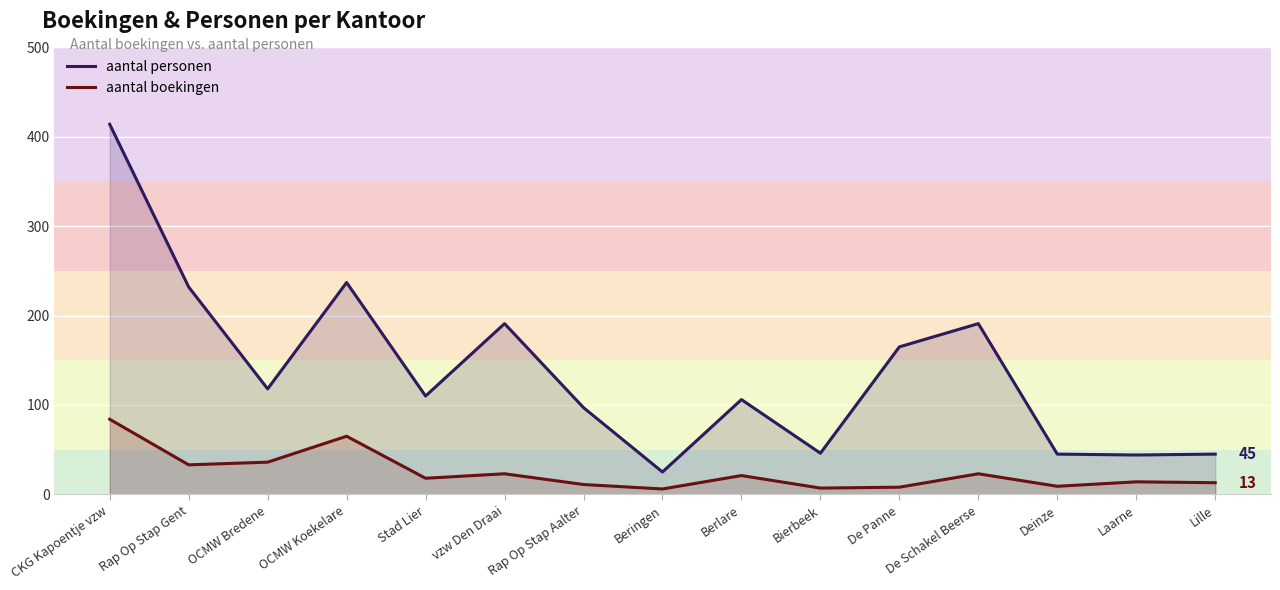

True or false: aantal personen and aantal boekingen cross at least once.

False